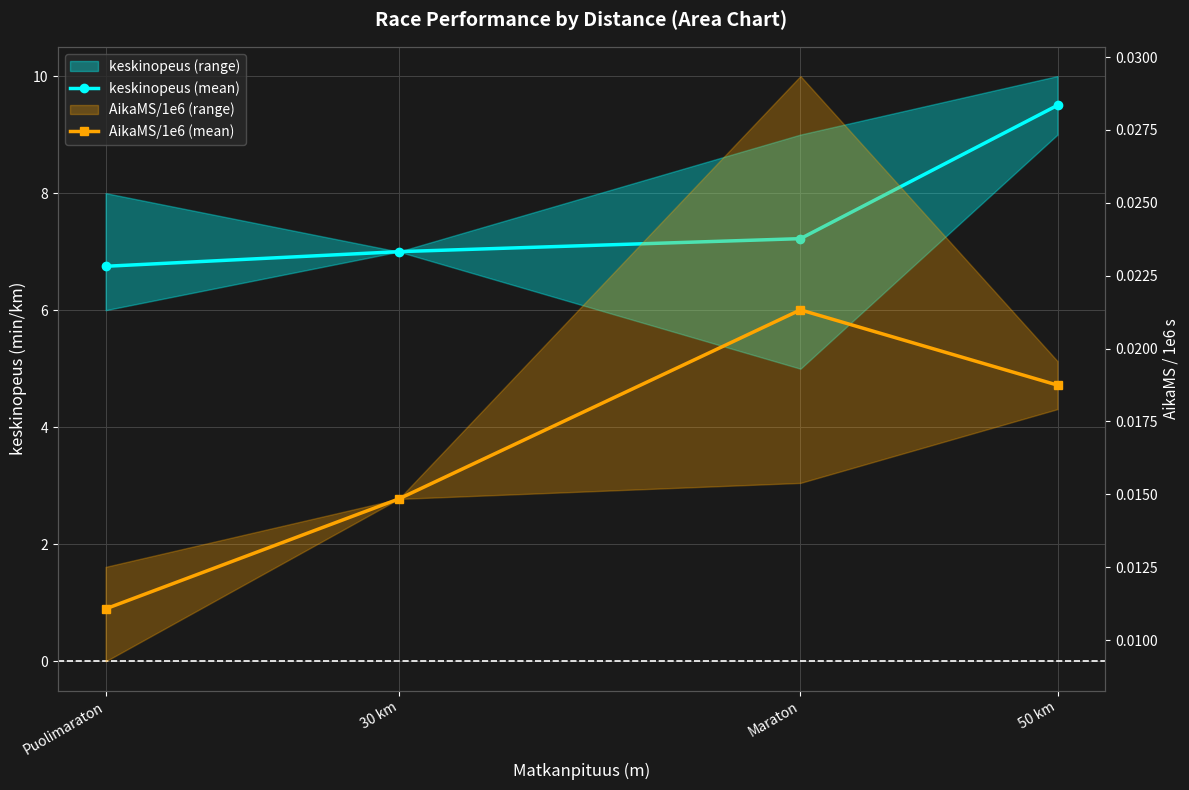

Is it true that AikaMS/1e6 (mean) equals 0.0 at 30 km?

False